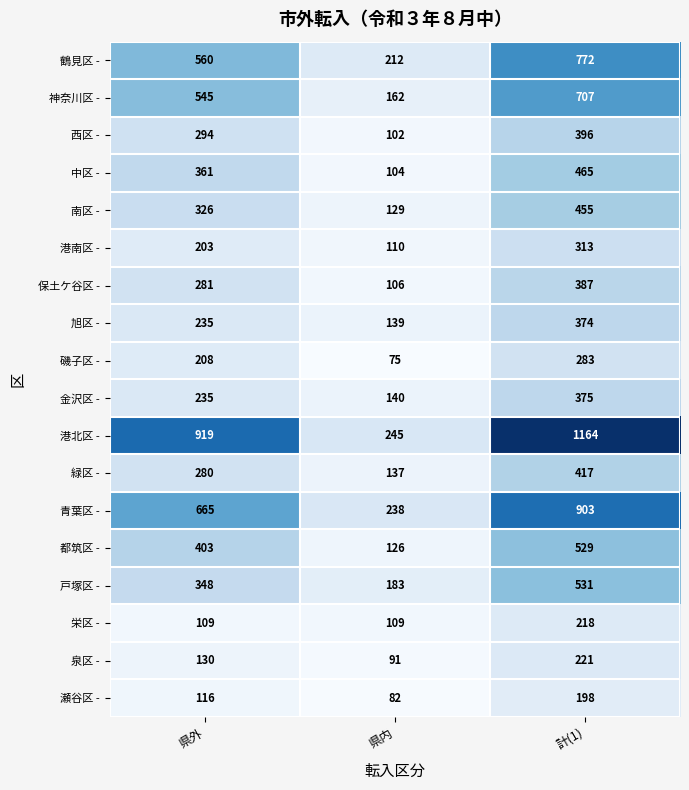

How many categories are shown in the chart?

3